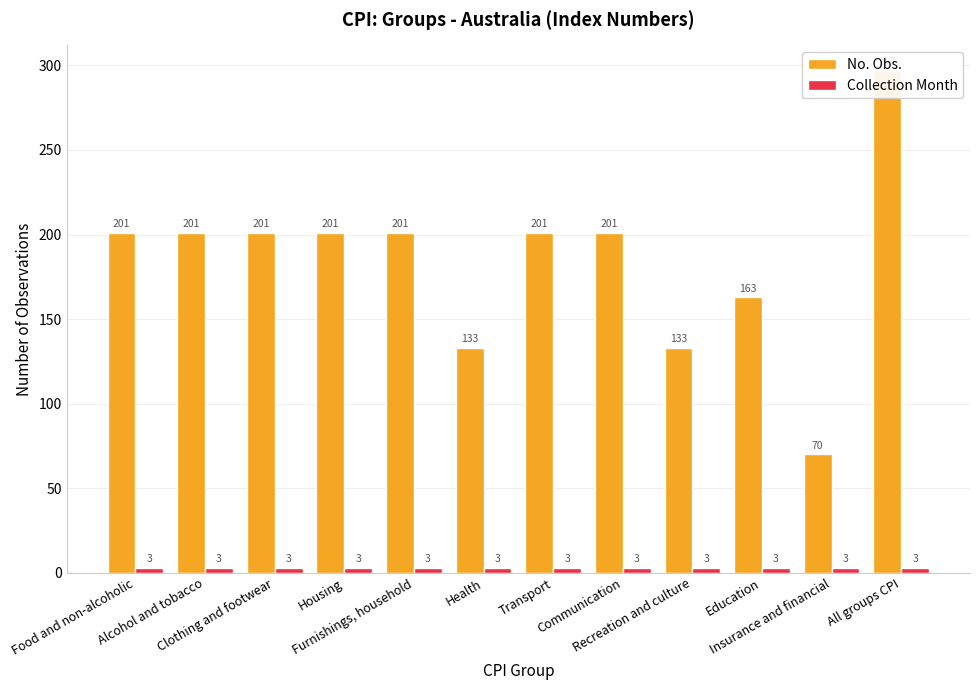

Reading left to right, list all the values displayed in this chart.

No. Obs.: 201	201	201	201	201	133	201	201	133	163	70	297
Collection Month: 3	3	3	3	3	3	3	3	3	3	3	3